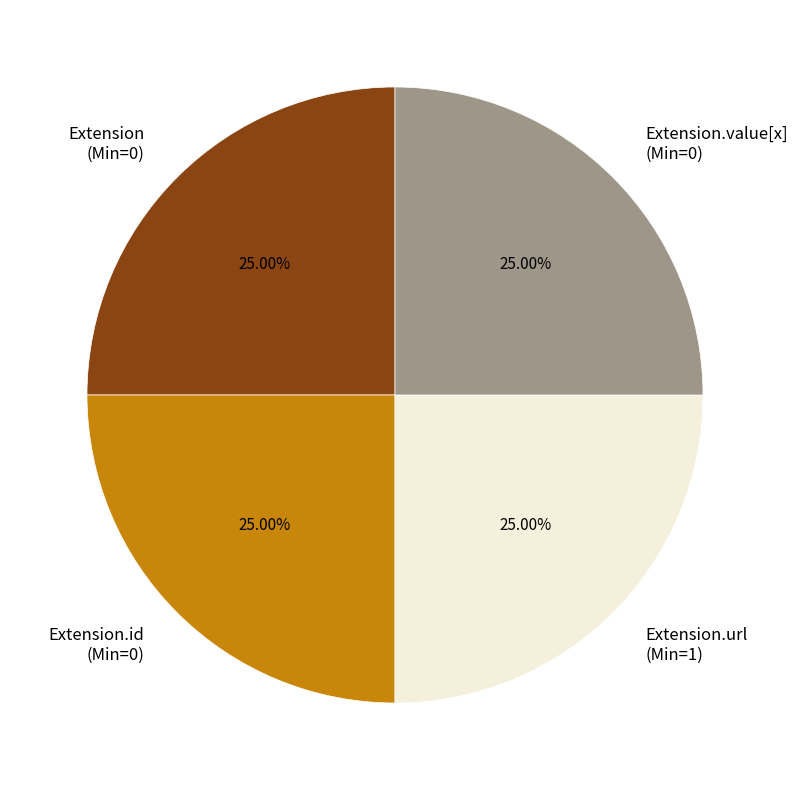

Is Extension (Min=0) the majority of the pie?

No